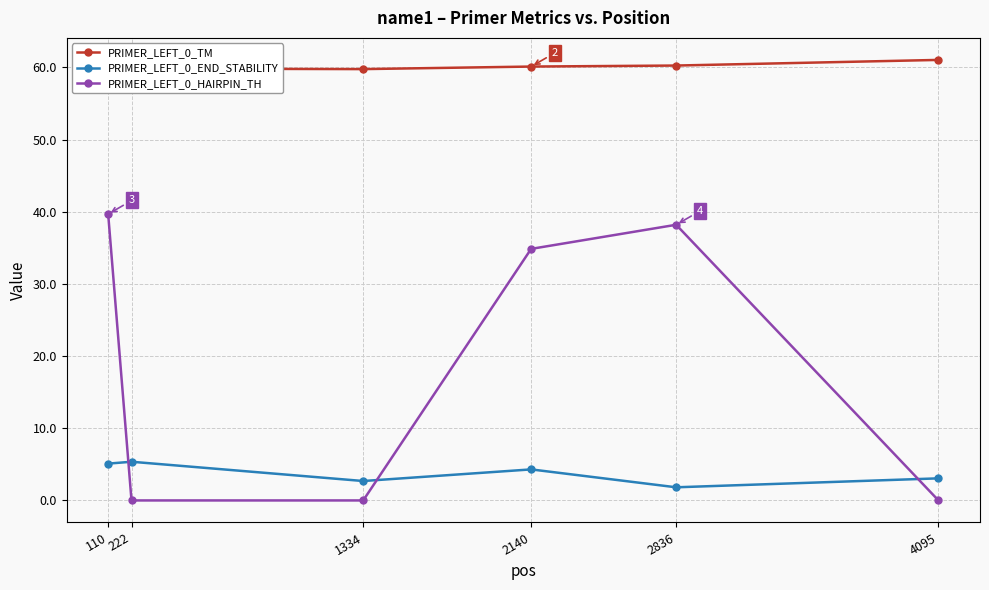

What is the average value of the PRIMER_LEFT_0_TM series?

60.2